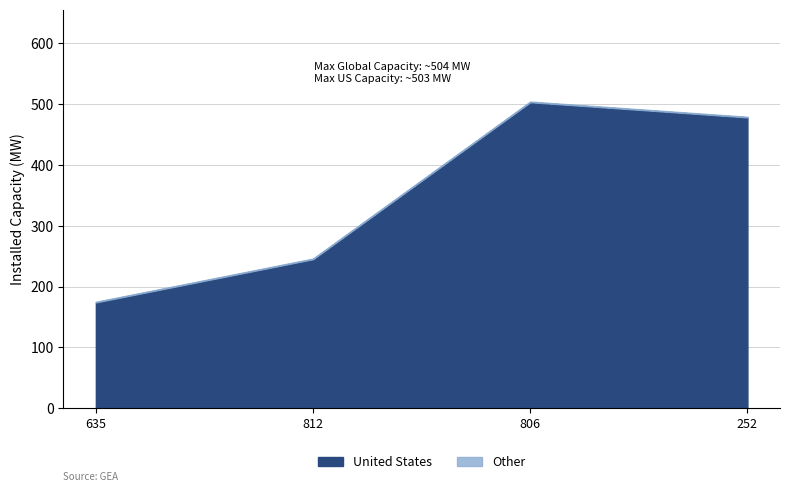

What is the smallest value displayed?

174